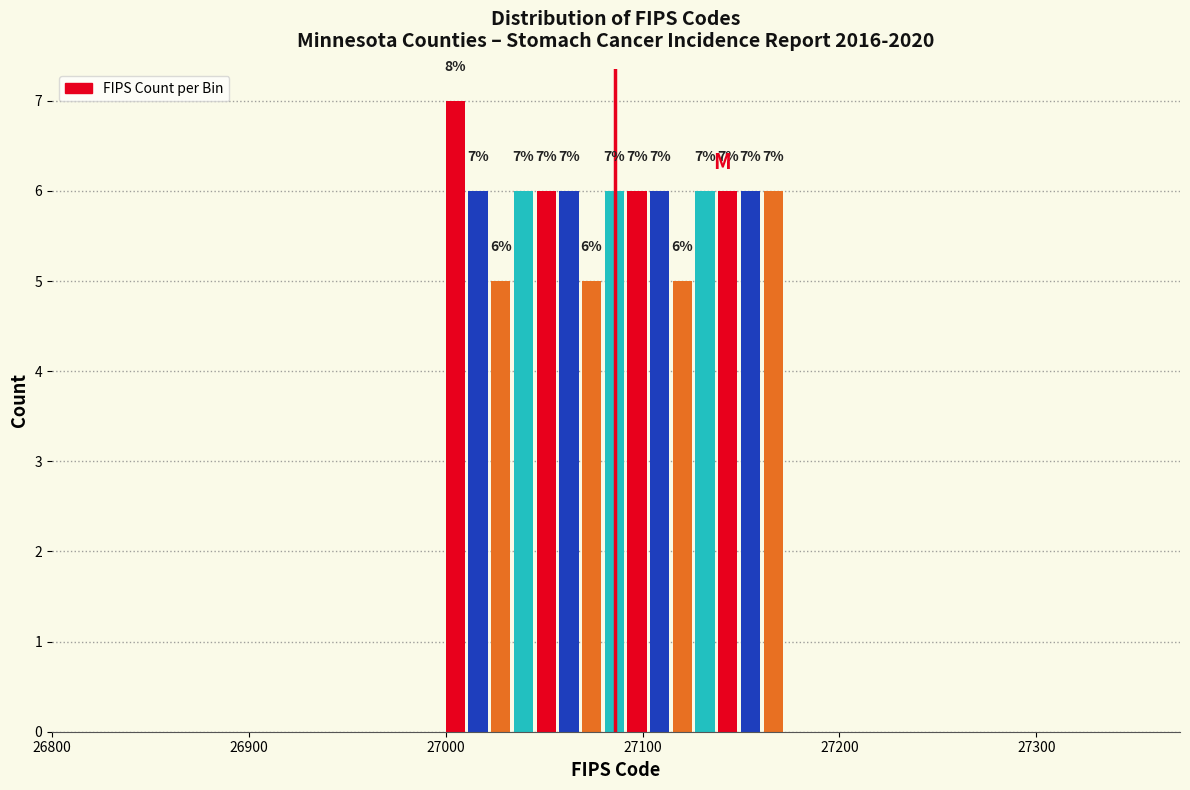

Read against the x-axis, roughly where is the centre of the tallest bar?

27000